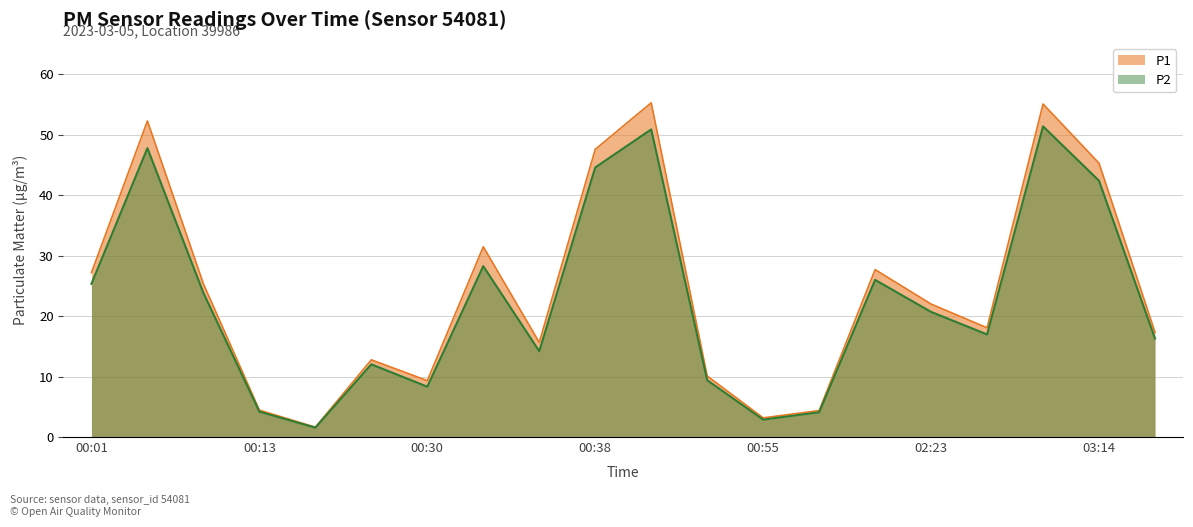

How many values in the P2 series are below 20?

10